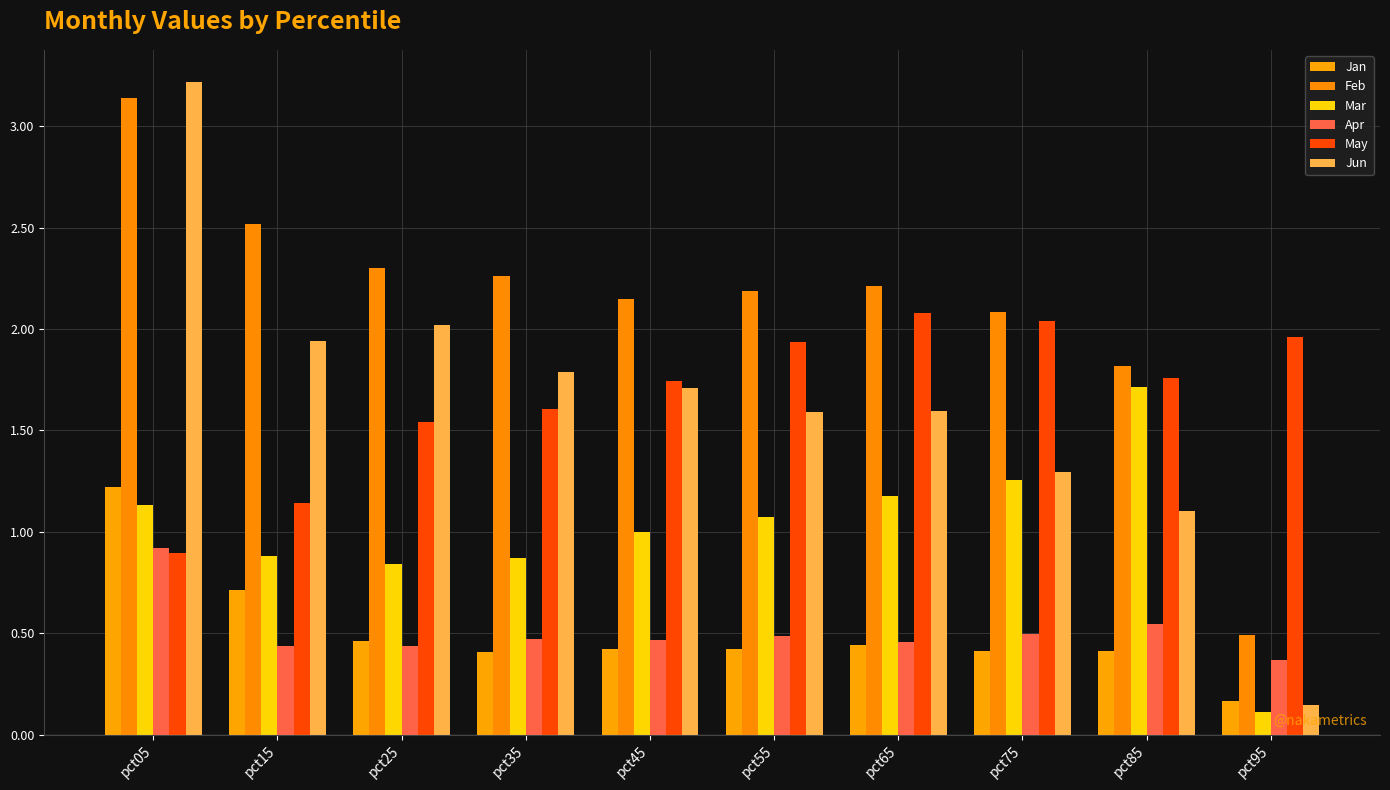

Reading left to right, transcribe all the data shown in this chart.

Jan: 1.2	0.7	0.5	0.4	0.4	0.4	0.4	0.4	0.4	0.2
Feb: 3.1	2.5	2.3	2.3	2.1	2.2	2.2	2.1	1.8	0.5
Mar: 1.1	0.9	0.8	0.9	1.0	1.1	1.2	1.3	1.7	0.1
Apr: 0.9	0.4	0.4	0.5	0.5	0.5	0.5	0.5	0.5	0.4
May: 0.9	1.1	1.5	1.6	1.7	1.9	2.1	2.0	1.8	2.0
Jun: 3.2	1.9	2.0	1.8	1.7	1.6	1.6	1.3	1.1	0.1